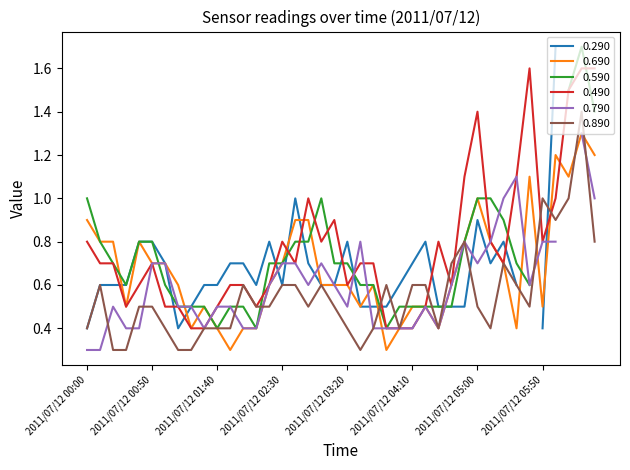

How many intersections are there between 0.890 and 0.690?

7